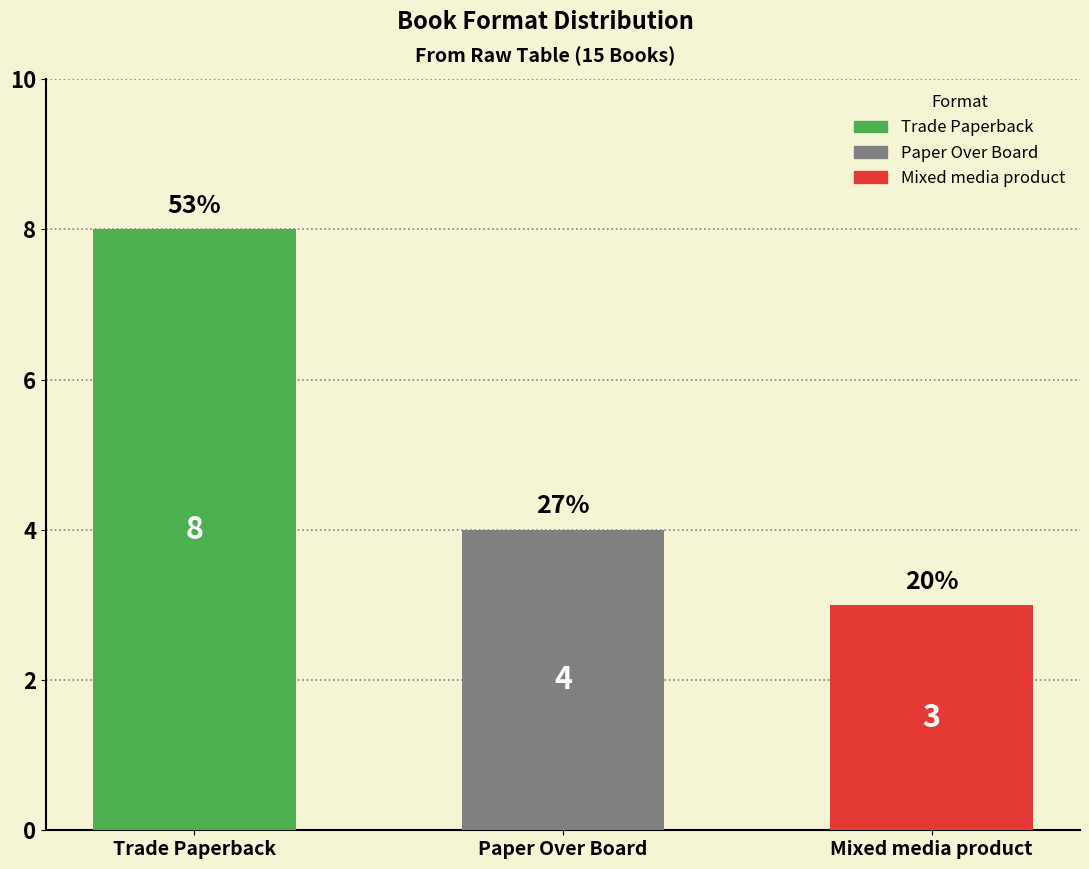

What is the label of the 1st bar from the left?

Trade Paperback